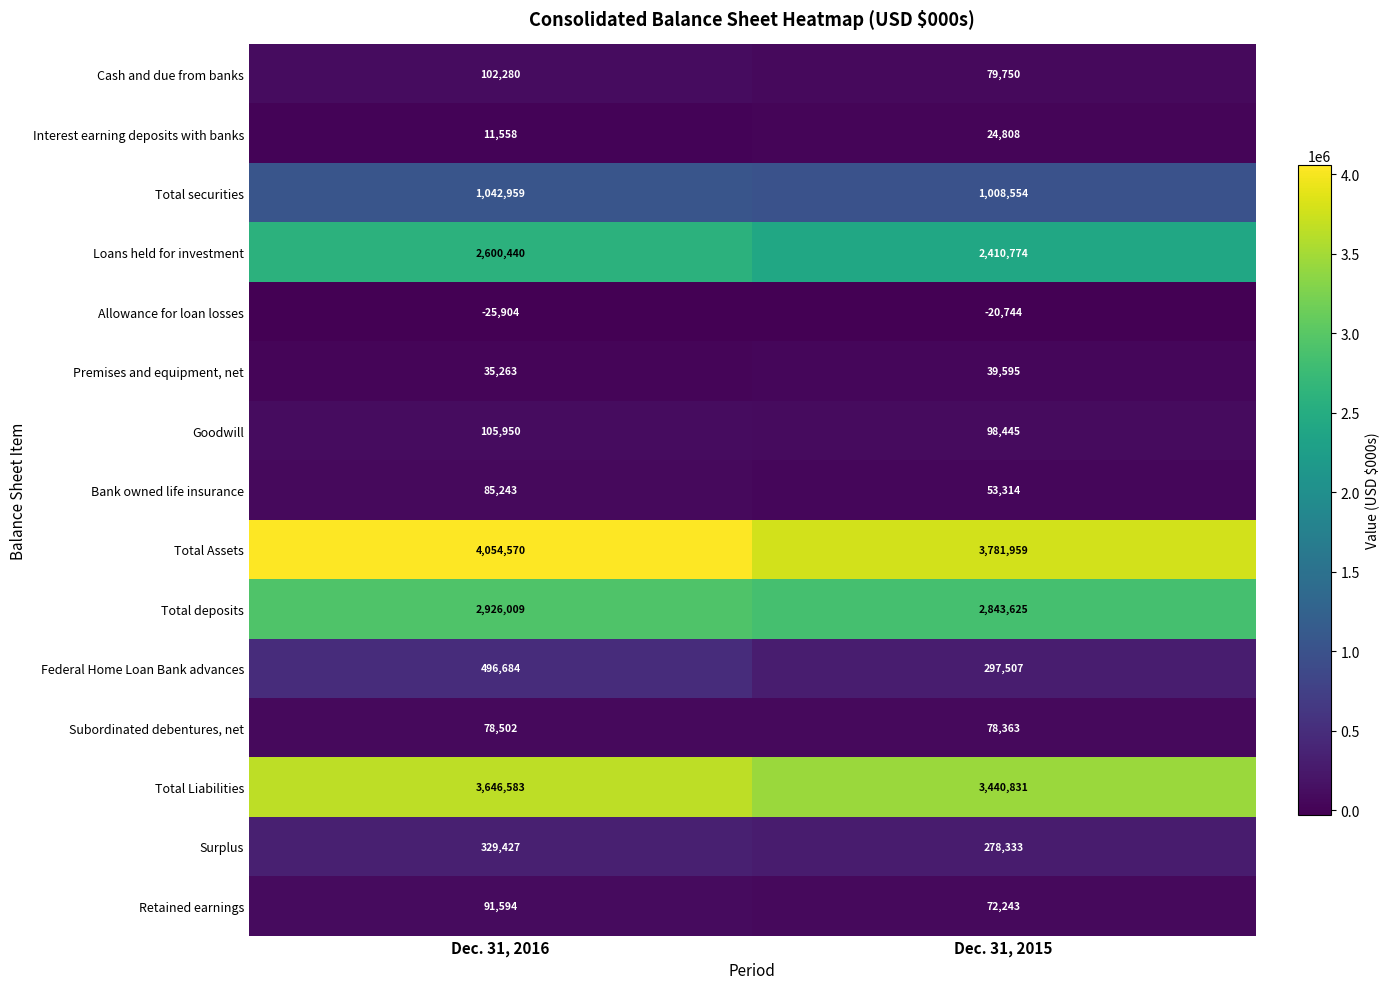

Reading left to right, transcribe all the data shown in this chart.

Cash and due from banks: Dec. 31, 2016=102280	Dec. 31, 2015=79750
Interest earning deposits with banks: Dec. 31, 2016=11558	Dec. 31, 2015=24808
Total securities: Dec. 31, 2016=1042959	Dec. 31, 2015=1008554
Loans held for investment: Dec. 31, 2016=2600440	Dec. 31, 2015=2410774
Allowance for loan losses: Dec. 31, 2016=-25904	Dec. 31, 2015=-20744
Premises and equipment, net: Dec. 31, 2016=35263	Dec. 31, 2015=39595
Goodwill: Dec. 31, 2016=105950	Dec. 31, 2015=98445
Bank owned life insurance: Dec. 31, 2016=85243	Dec. 31, 2015=53314
Total Assets: Dec. 31, 2016=4054570	Dec. 31, 2015=3781959
Total deposits: Dec. 31, 2016=2926009	Dec. 31, 2015=2843625
Federal Home Loan Bank advances: Dec. 31, 2016=496684	Dec. 31, 2015=297507
Subordinated debentures, net: Dec. 31, 2016=78502	Dec. 31, 2015=78363
Total Liabilities: Dec. 31, 2016=3646583	Dec. 31, 2015=3440831
Surplus: Dec. 31, 2016=329427	Dec. 31, 2015=278333
Retained earnings: Dec. 31, 2016=91594	Dec. 31, 2015=72243